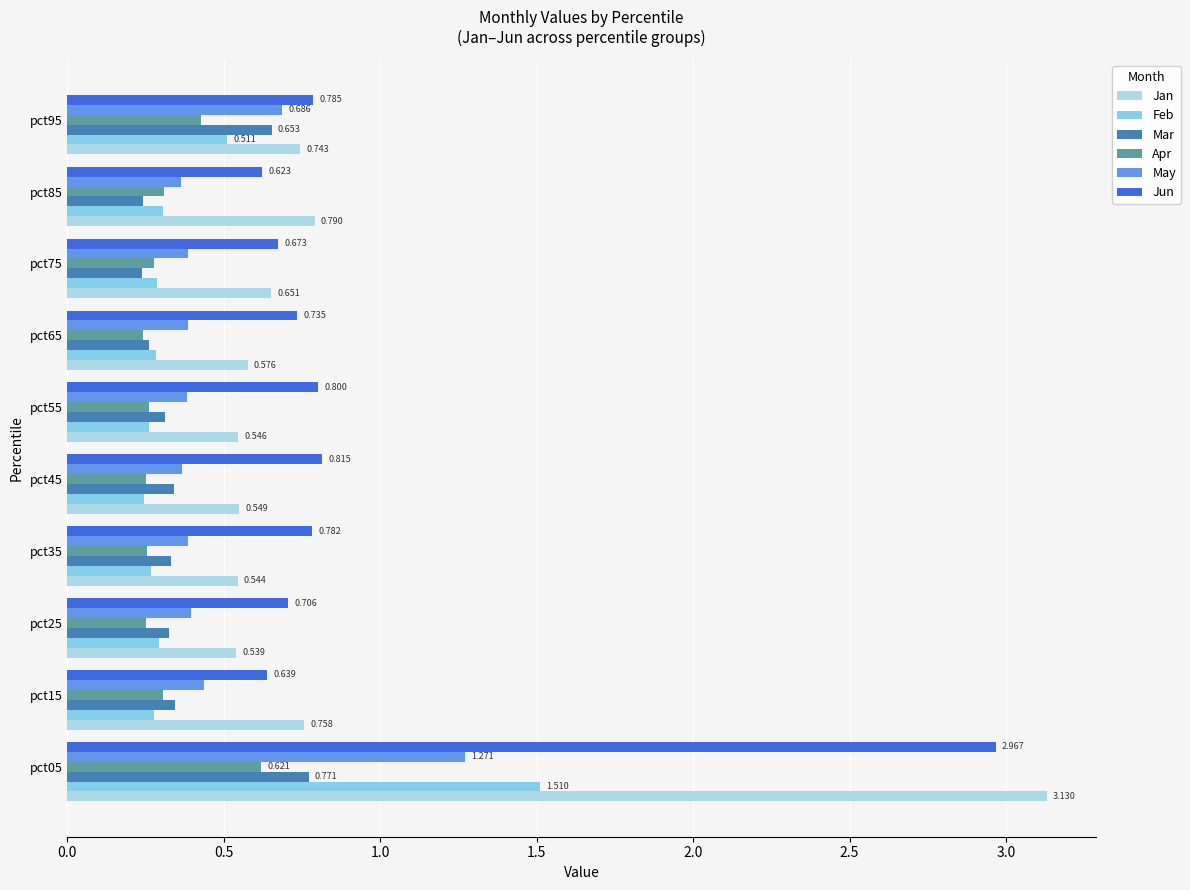

What is the average value of the Jan series?

0.9